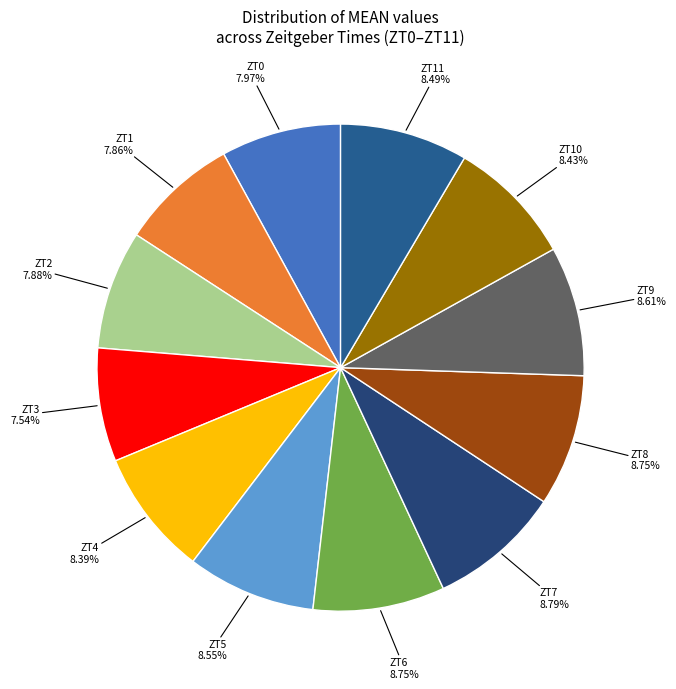

Which category has the smallest portion of the pie?

ZT3